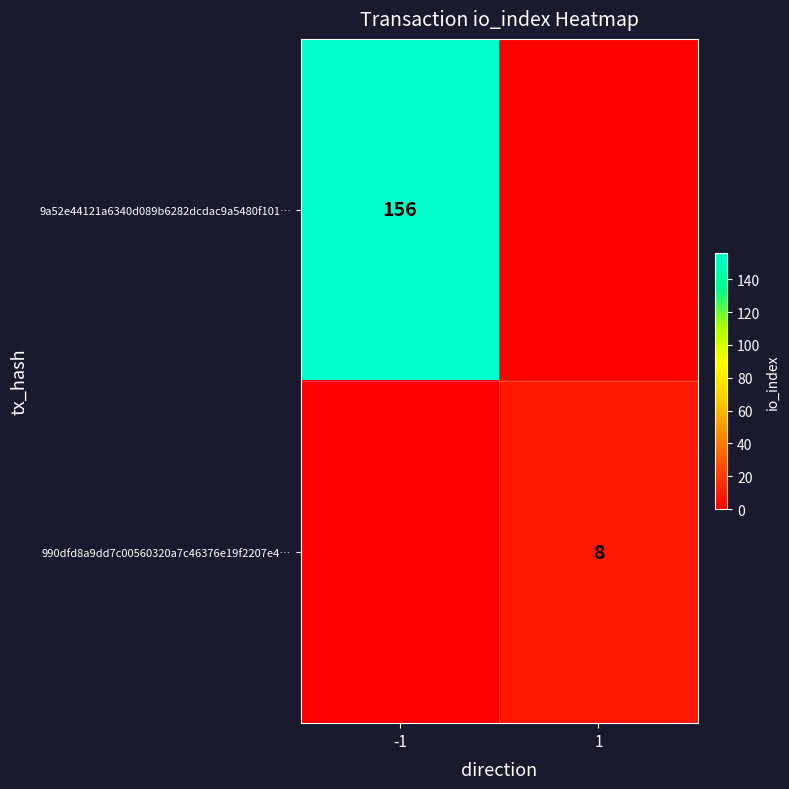

Is it true that 990dfd8a9dd7c00560320a7c46376e19f2207e4… equals 8 at 1?

True